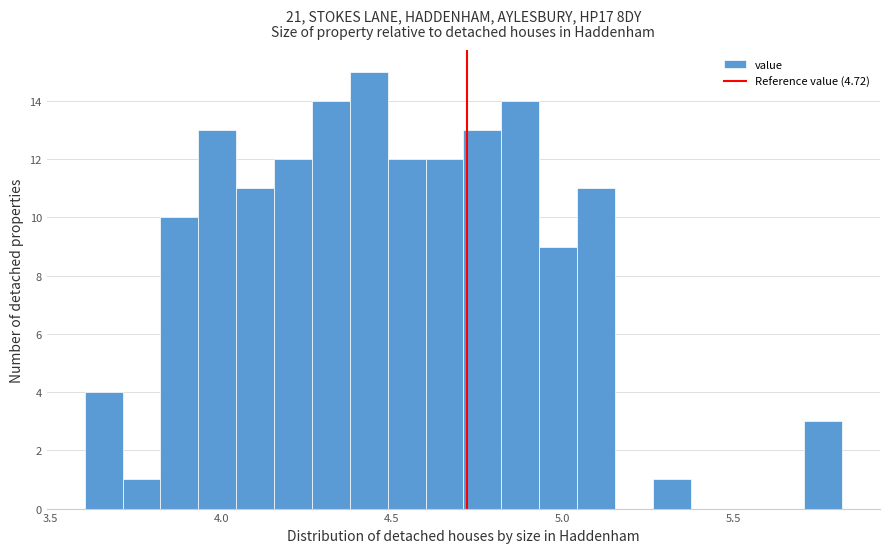

Read against the x-axis, roughly where is the centre of the tallest bar?

4.45